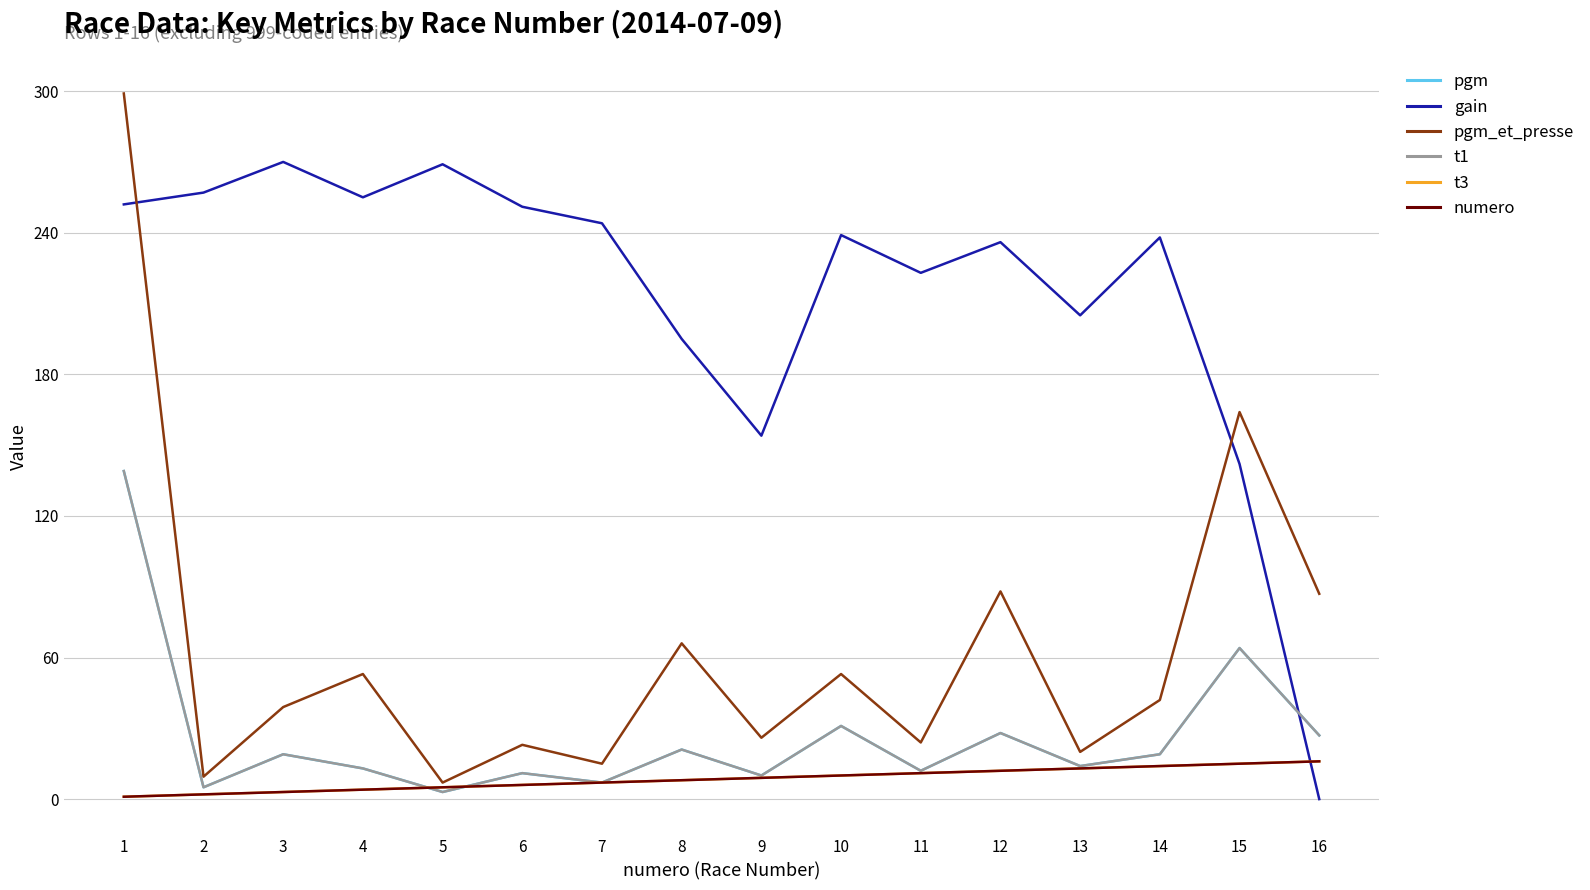

True or false: numero and t1 intersect in this chart.

True